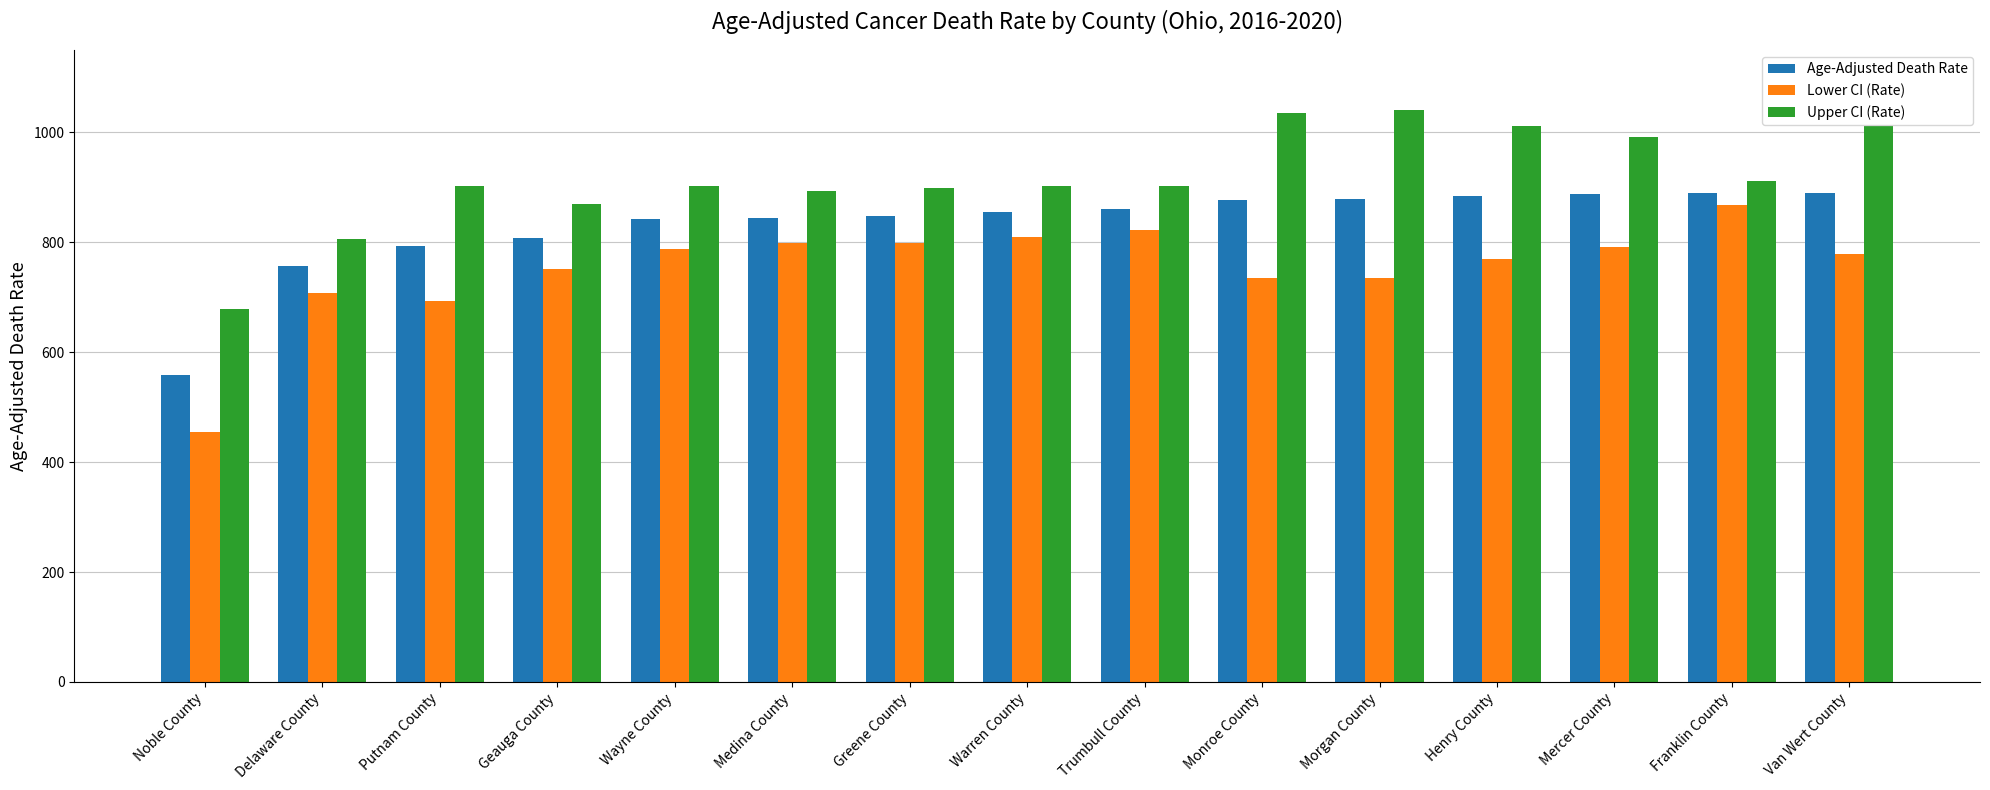

What is the total value across all series at Geauga County?

2428.5